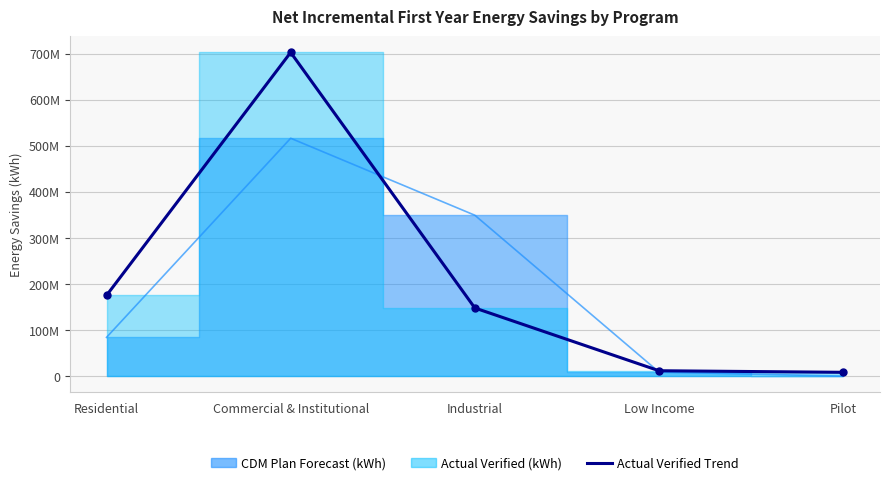

Which category has the highest value across all series?

Commercial & Institutional